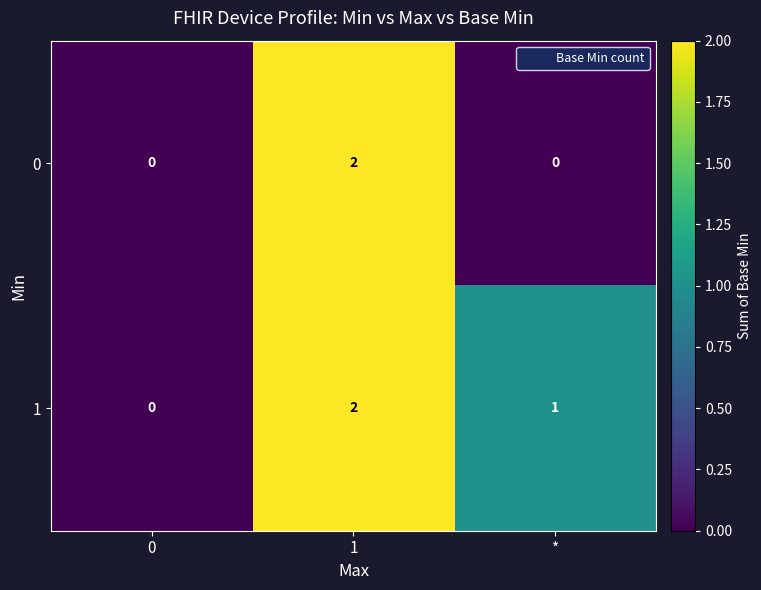

The value of 1 at 0 is 0. True or false?

True